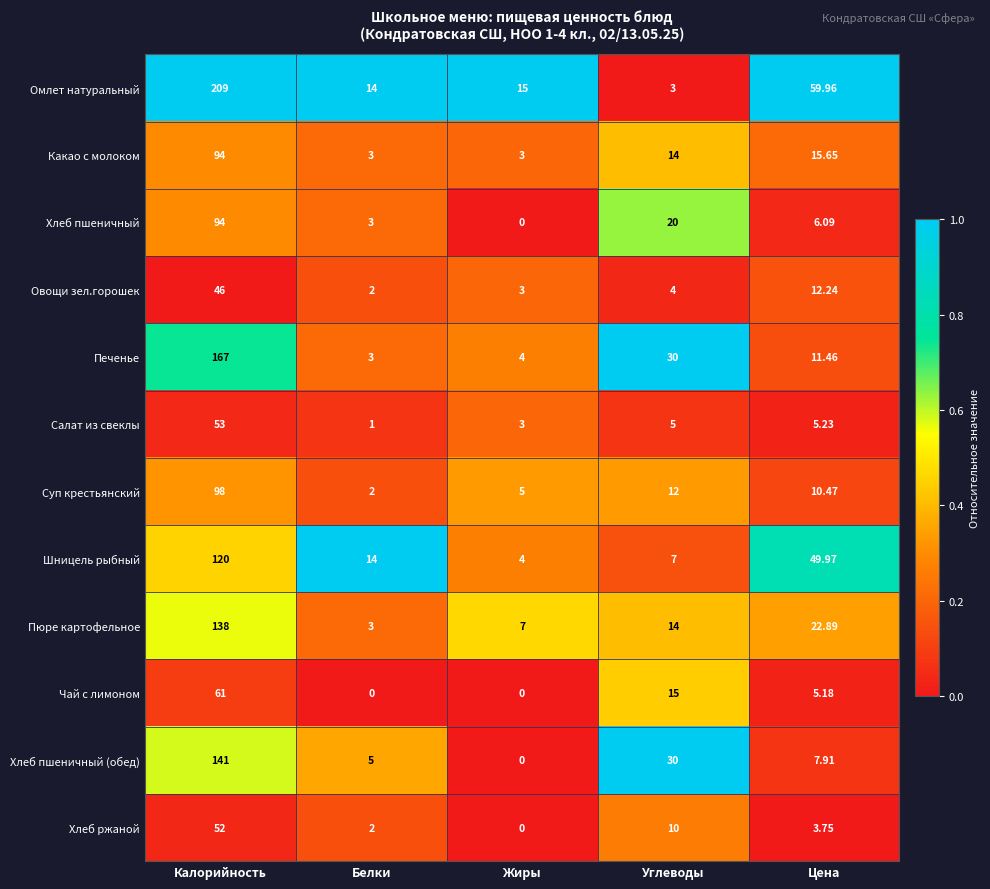

Which series changed the most between Калорийность and Жиры?

Омлет натуральный